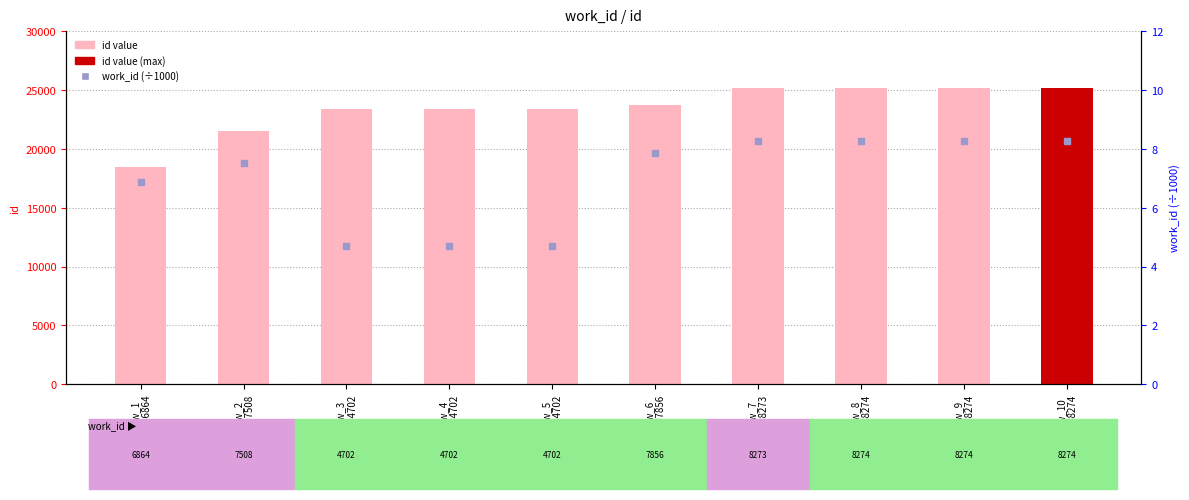

Is the value of id at row_2
wk=7508 greater than the value of work_id (÷1000) at row_1
wk=6864?

Yes